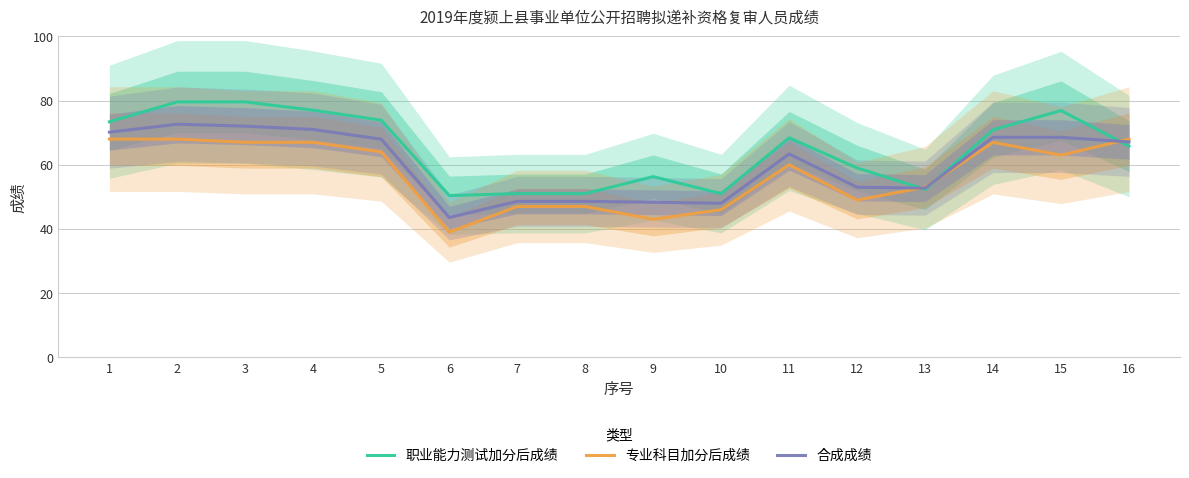

Between which two adjacent categories do 职业能力测试加分后成绩 and 专业科目加分后成绩 first intersect?

12 and 13